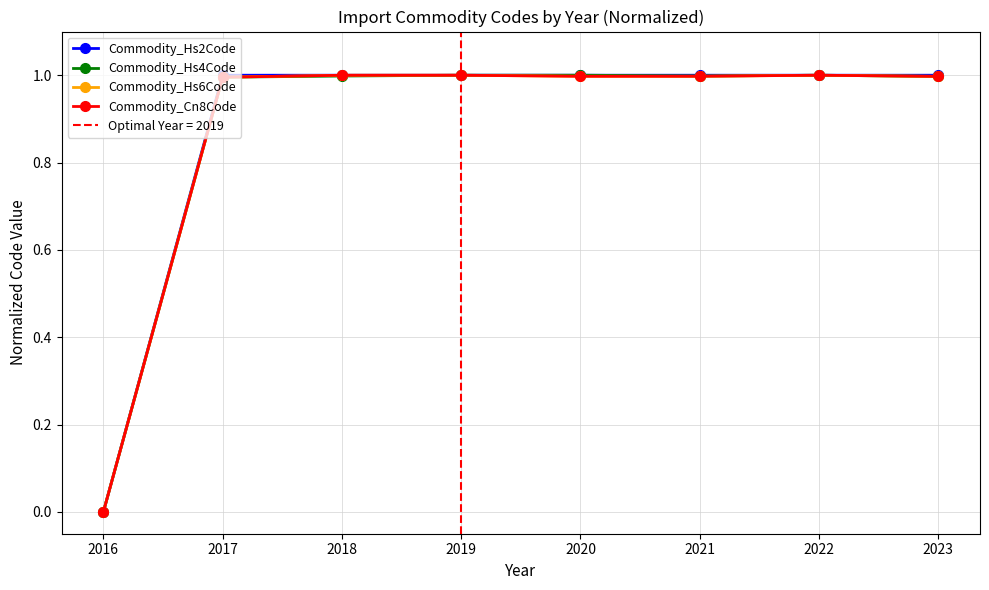

True or false: Commodity_Hs2Code and Commodity_Hs4Code intersect in this chart.

False